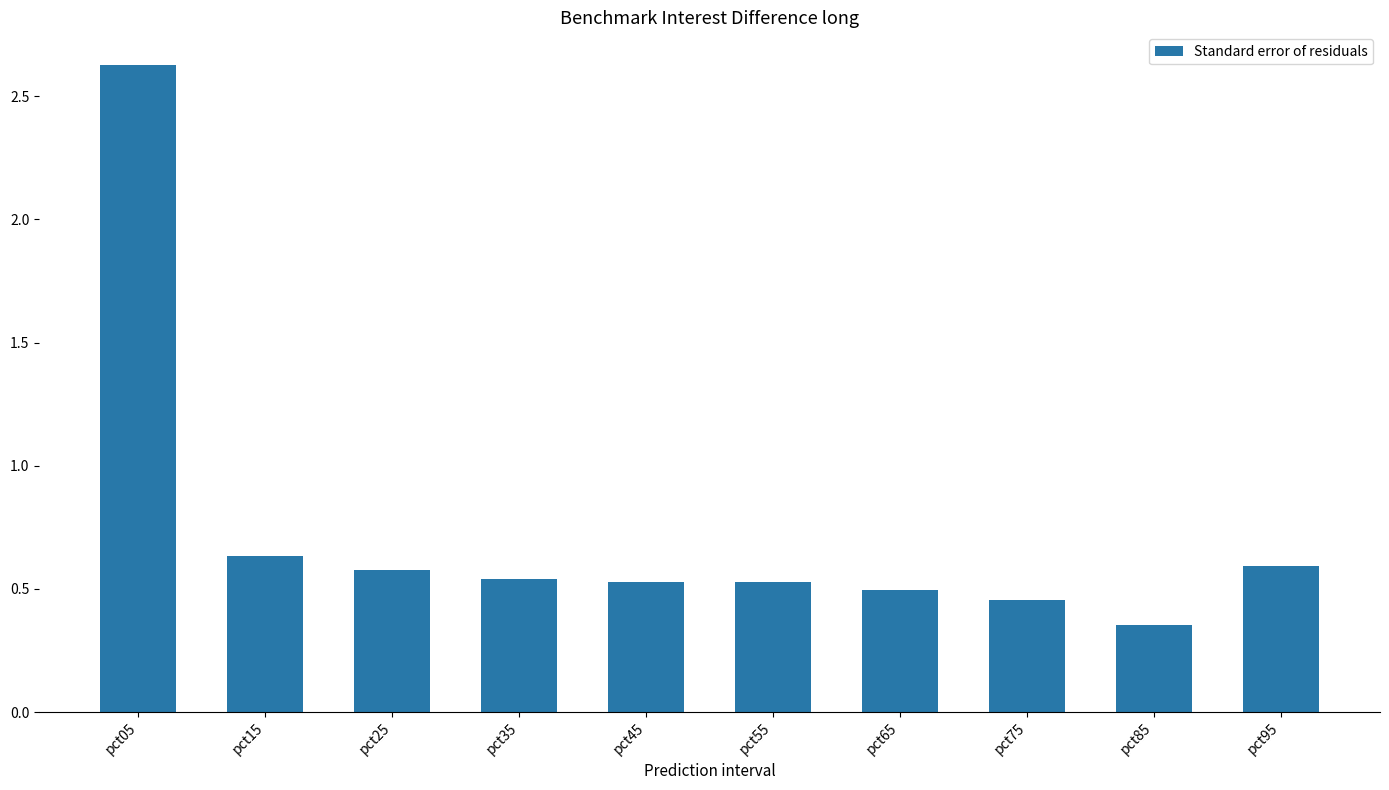

The value at pct85 is 0.6. True or false?

False